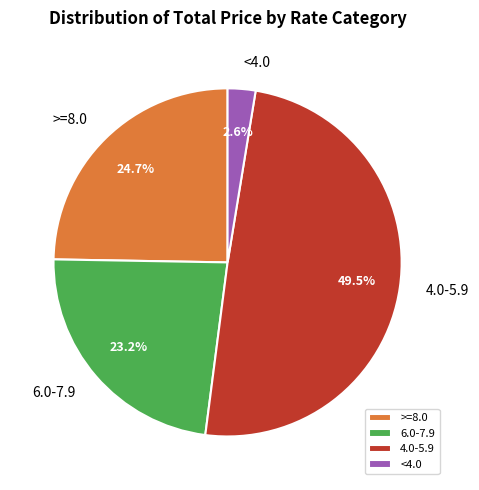

Which slice is the smallest?

<4.0